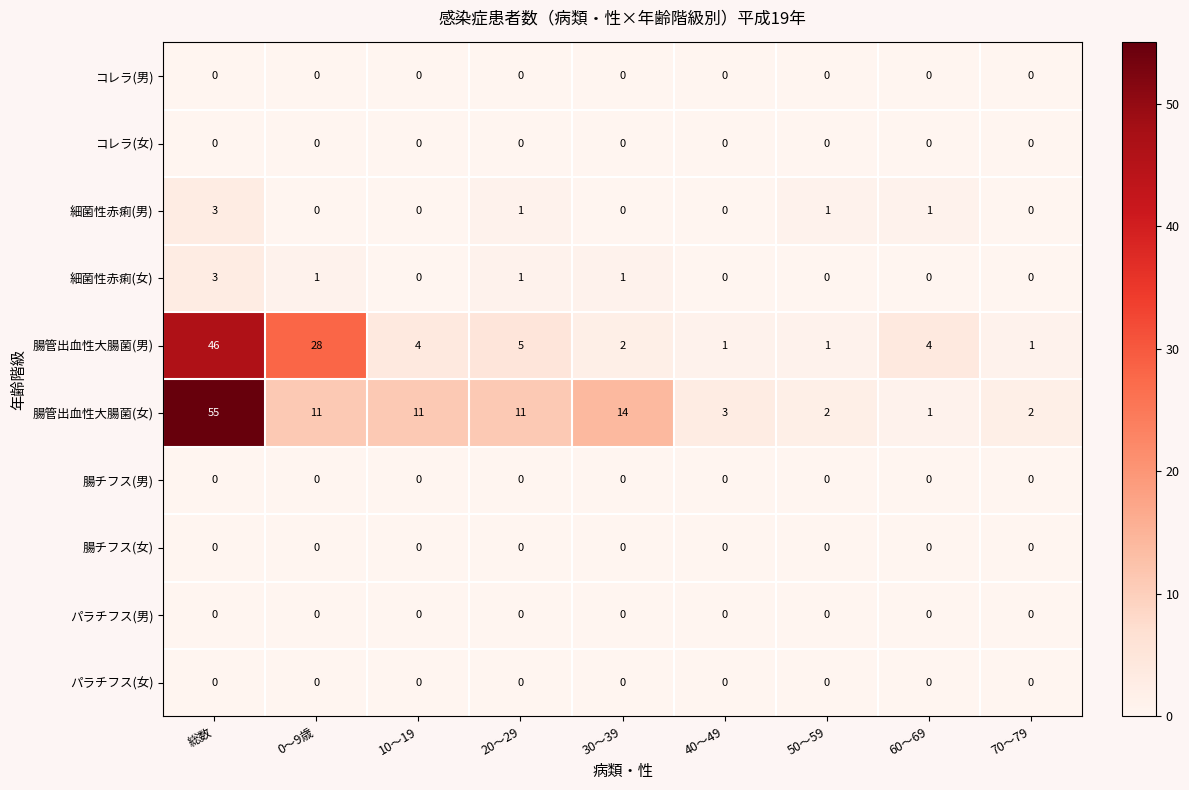

What is the maximum value shown in the chart?

55